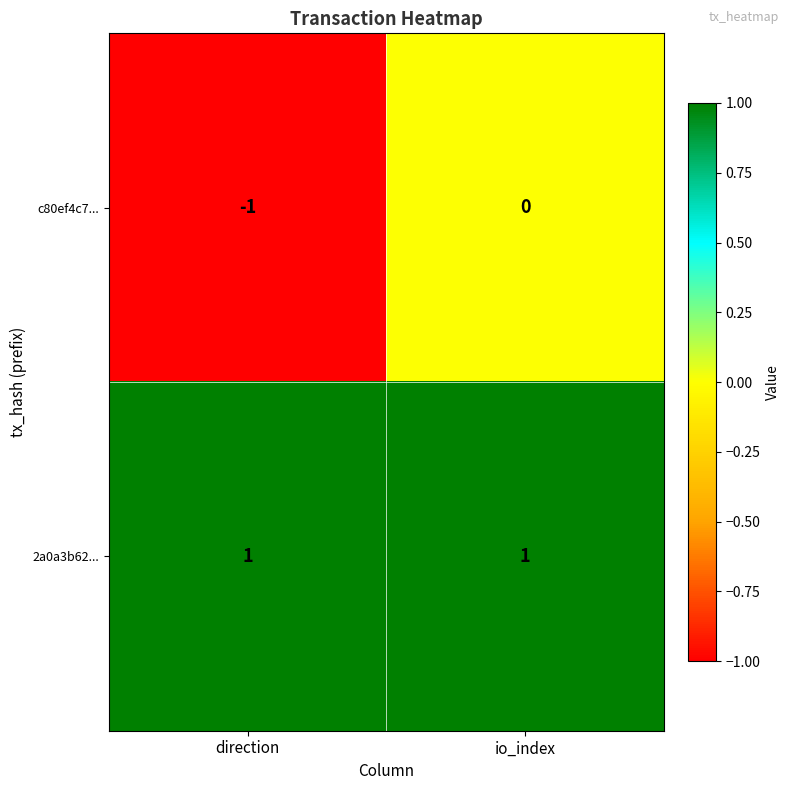

Which label corresponds to the smallest value in the chart?

direction